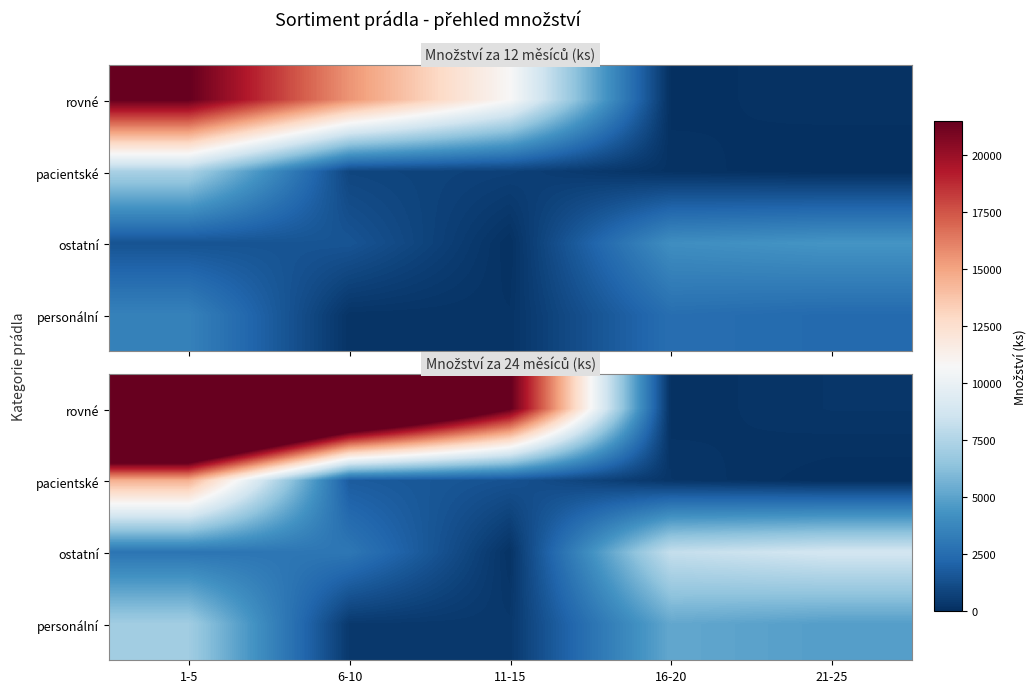

The value of pacientské at 21-25 is 8954. True or false?

False